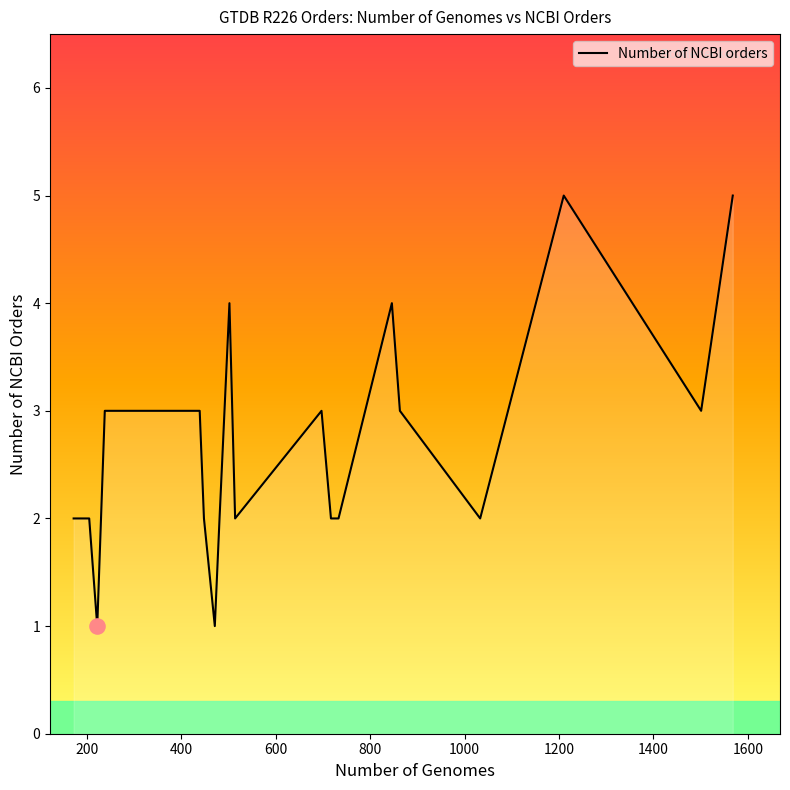

What is the greatest value displayed?

5